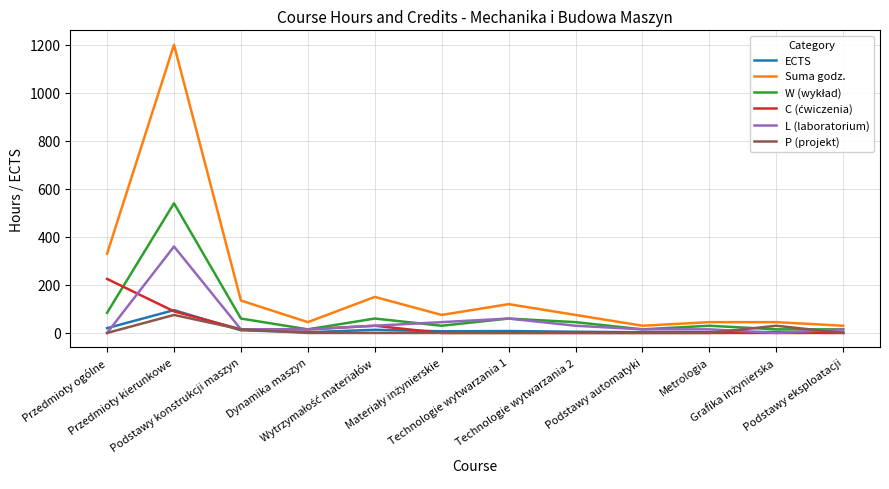

What is the highest value of the L (laboratorium) series?

360